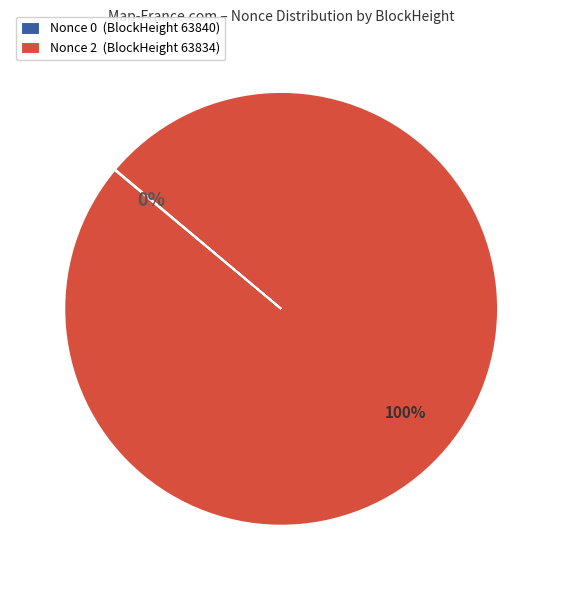

Which slice represents more than half of the pie?

Nonce 2 (BlockHeight 63834)